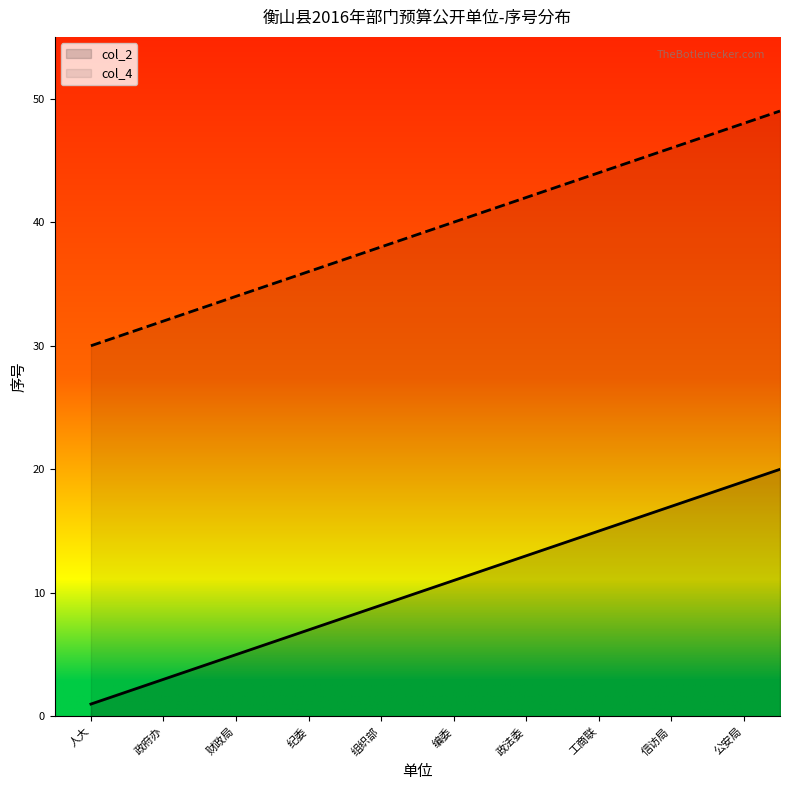

Rank the series by their average value, from highest to lowest.

col_4, col_2